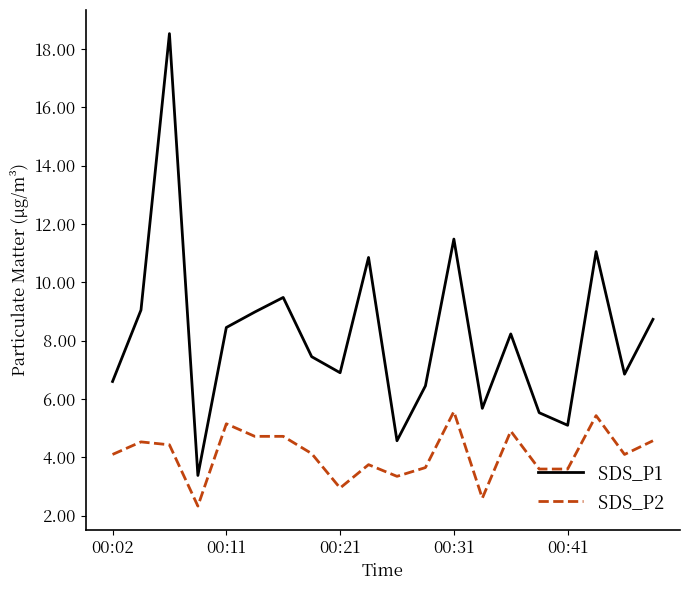

Which series has the largest total across all categories?

SDS_P1